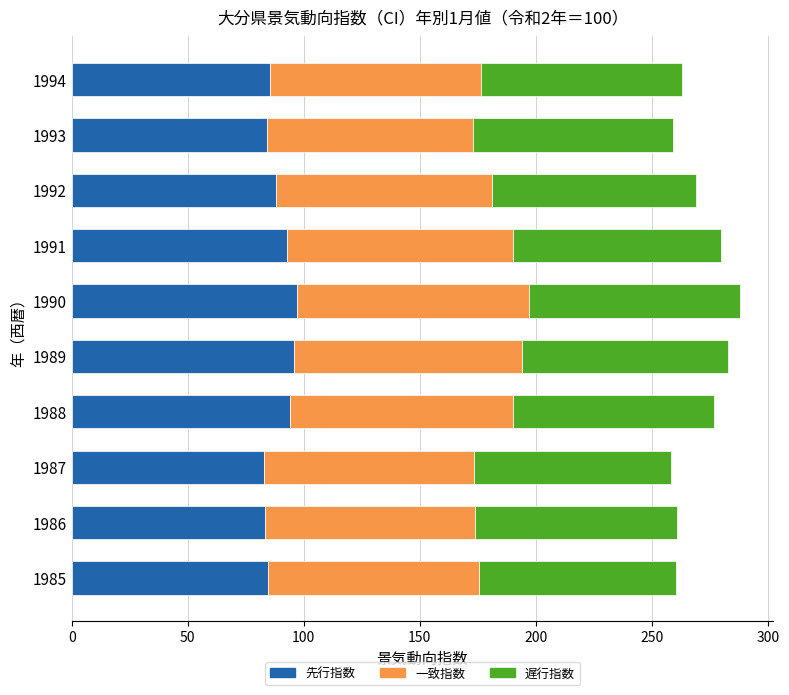

True or false: 先行指数 has a value of 85.5 at 1994.

True